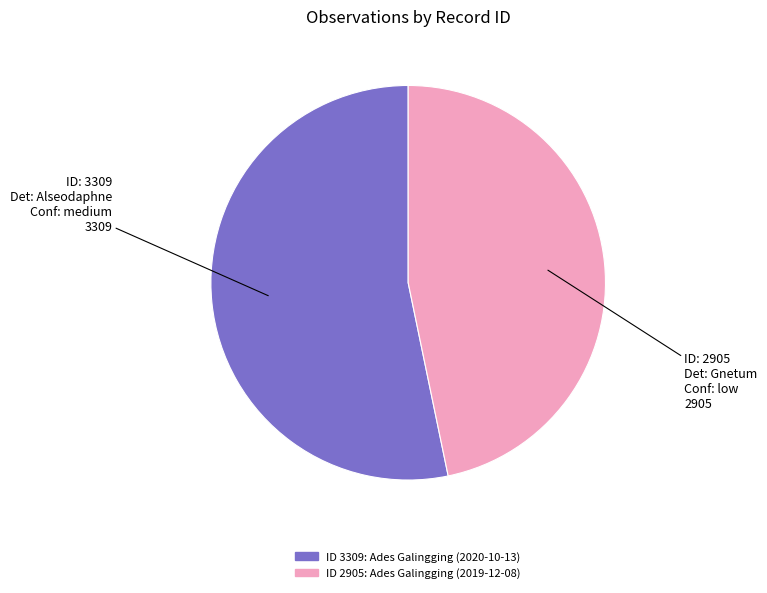

Is there a majority slice in this chart?

Yes